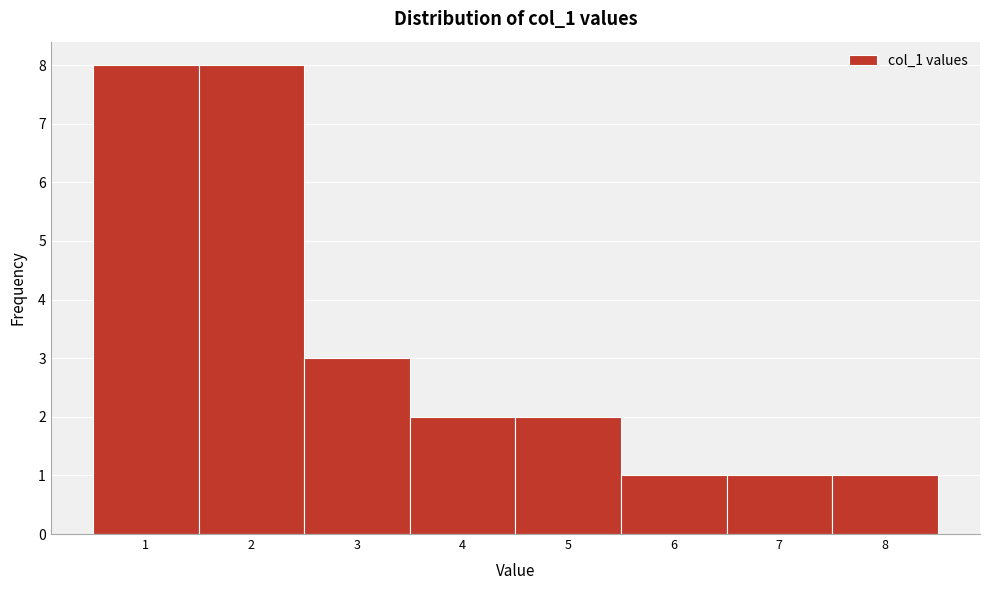

What is the height of the bar covering 5.5 to 6.5 on the x-axis? The values are not printed on the chart, so give them approximately, as read against the axis.

1